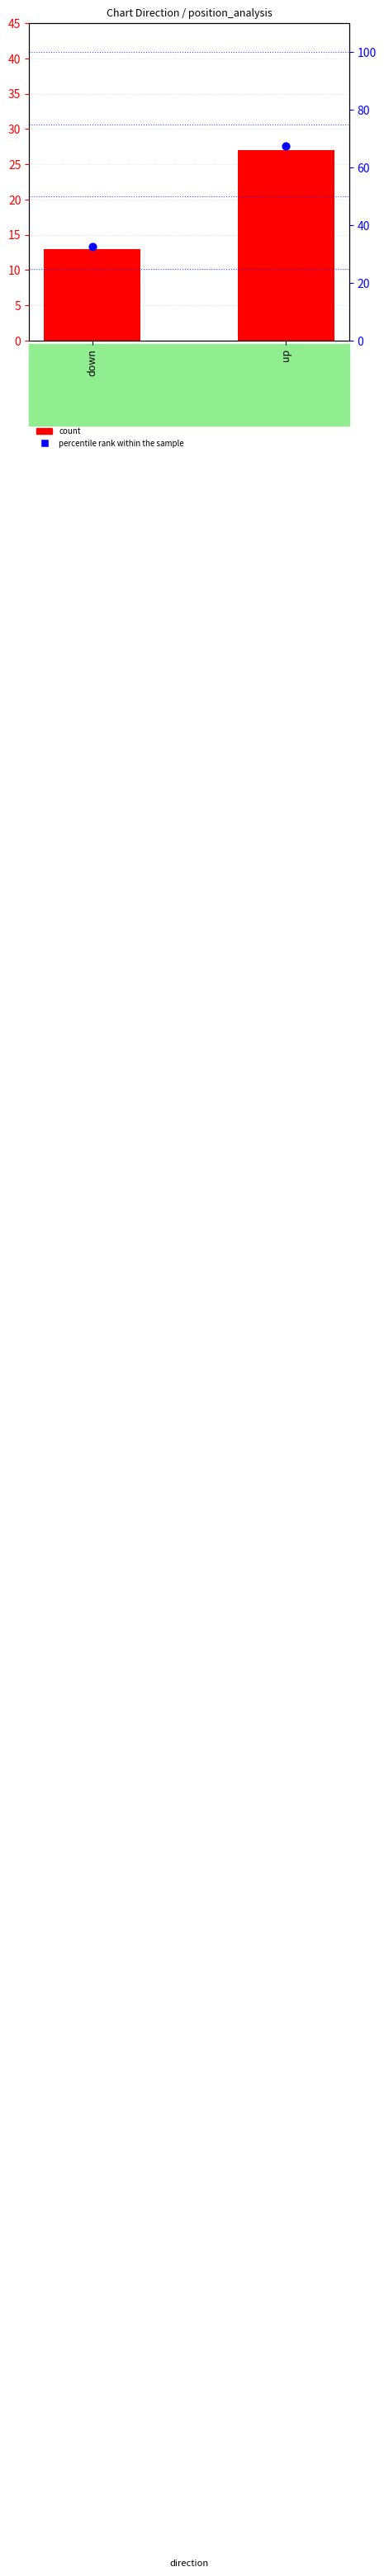

What is the total value across all series at down?

45.5